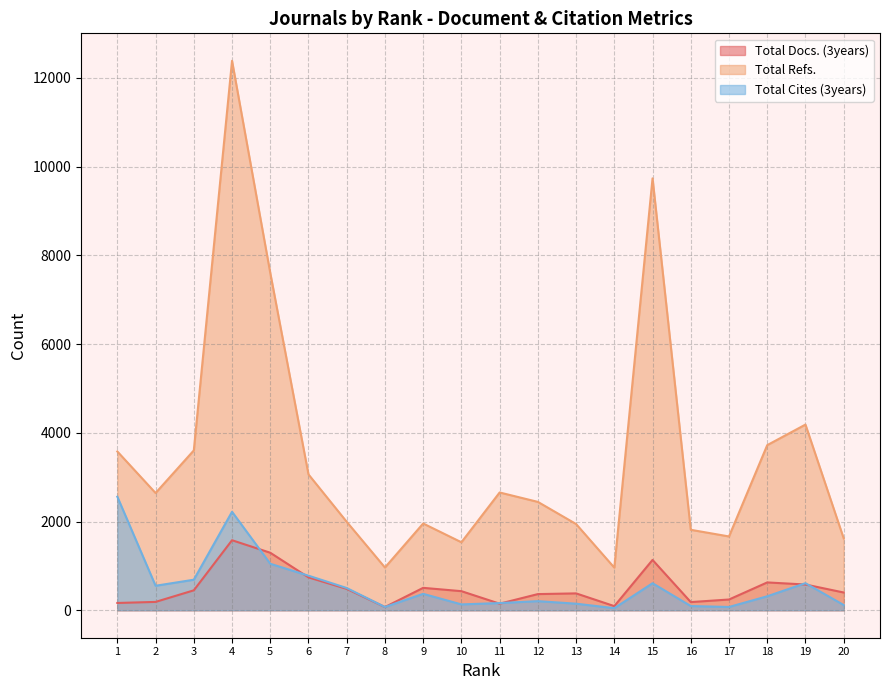

List the labels in order of Total Refs. value, smallest first.

14, 8, 10, 20, 17, 16, 13, 9, 7, 12, 2, 11, 6, 1, 3, 18, 19, 5, 15, 4